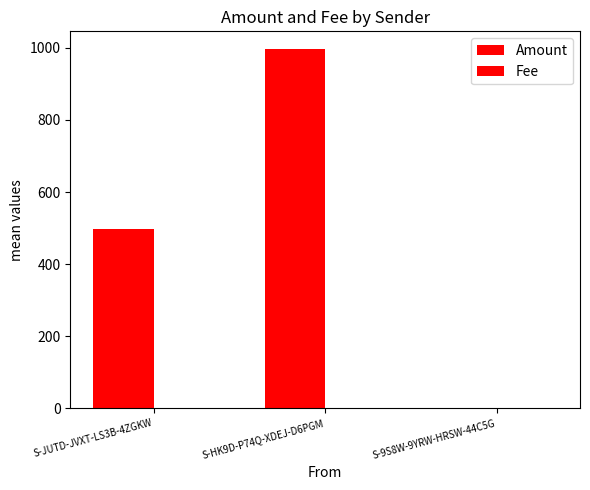

Are the bars horizontal?

No